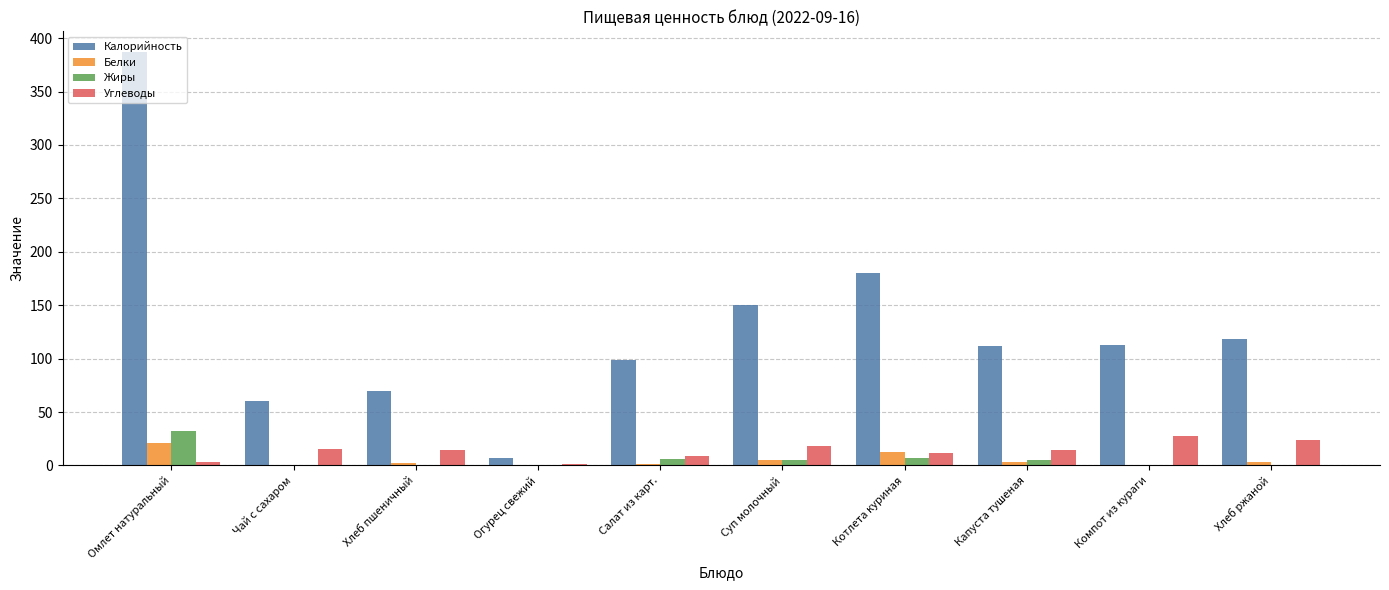

True or false: Калорийность has a value of 99.0 at Салат из карт..

True